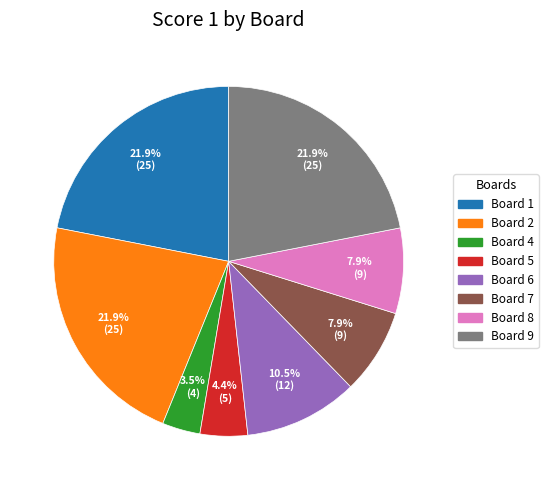

What percentage is the Board 1 slice, to the nearest percent?

22%